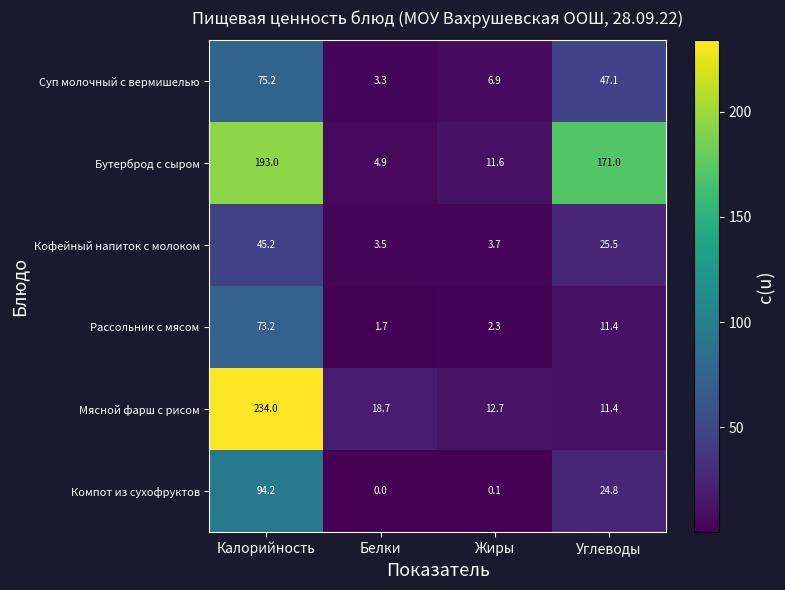

What is the approximate value of Мясной фарш с рисом at Углеводы?

11.4